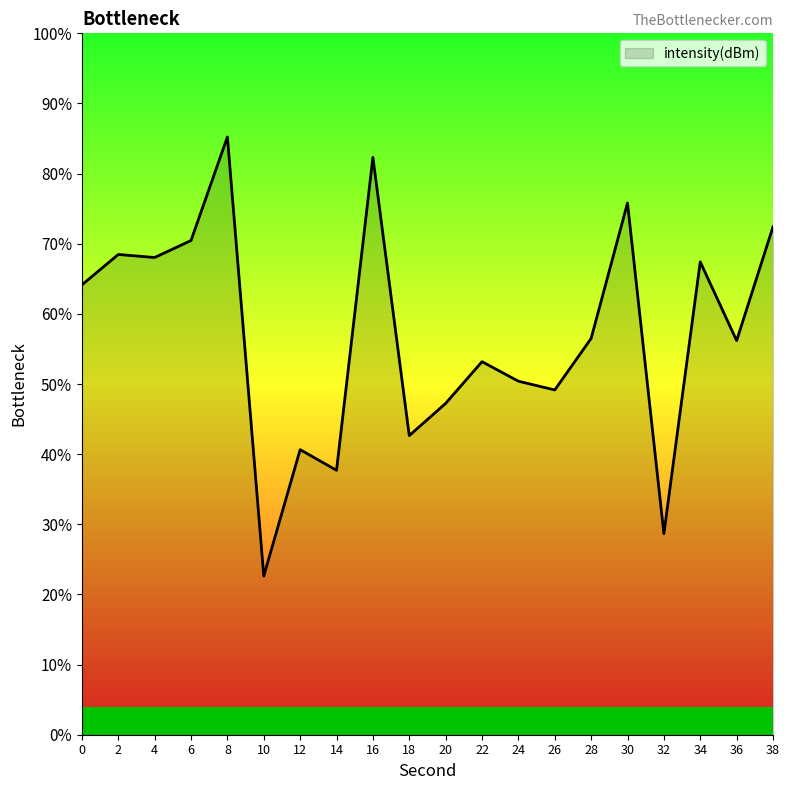

Reading left to right, what are all the values shown in this chart?

0=64.1	2=68.5	4=68.0	6=70.5	8=85.2	10=22.6	12=40.6	14=37.7	16=82.3	18=42.6	20=47.2	22=53.2	24=50.4	26=49.2	28=56.5	30=75.8	32=28.7	34=67.4	36=56.2	38=72.4